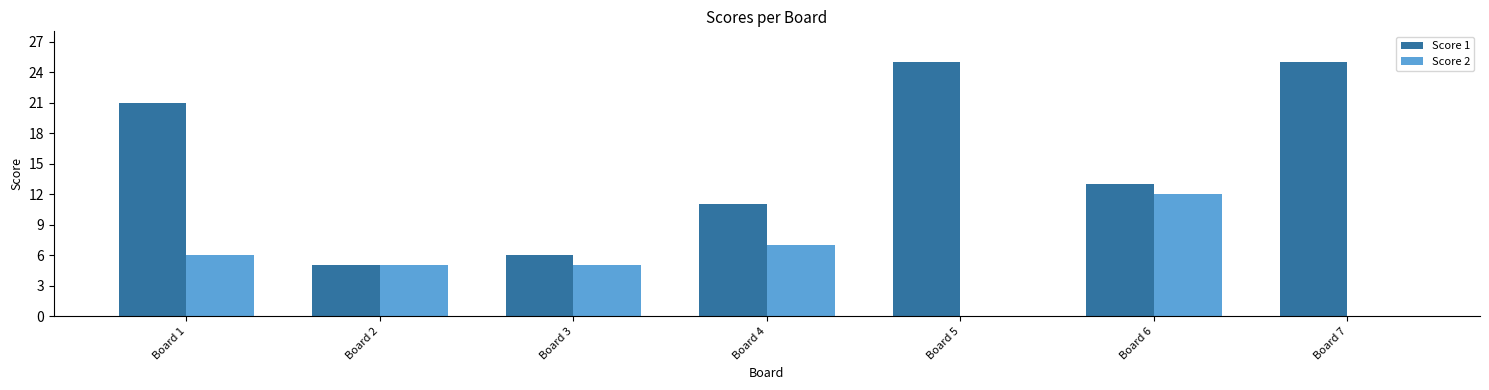

What is the average value of the Score 2 series?

5